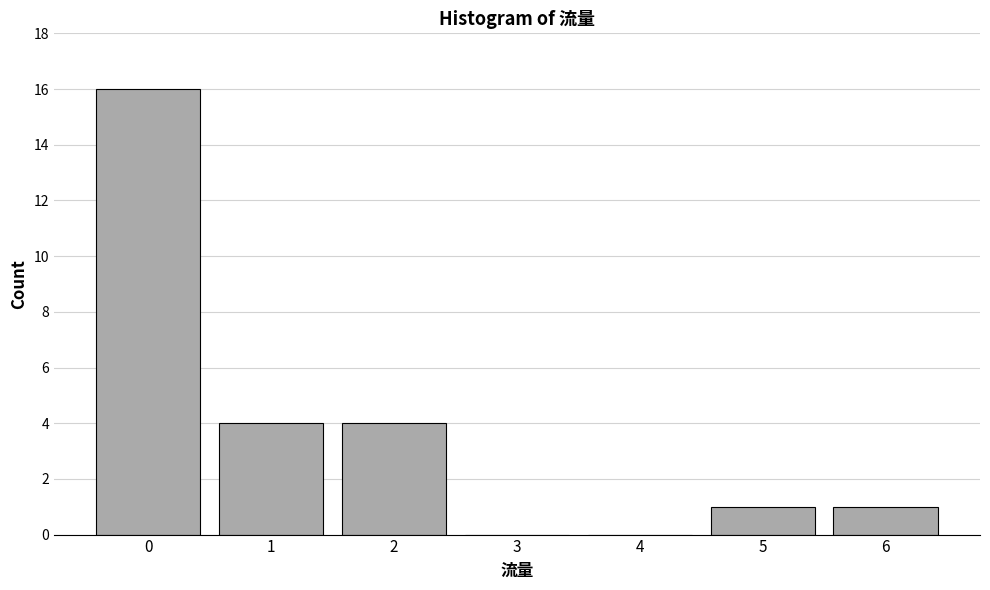

Reading left to right, transcribe all the data shown in this chart.

0=16	1=4	2=4	3=0	4=0	5=1	6=1